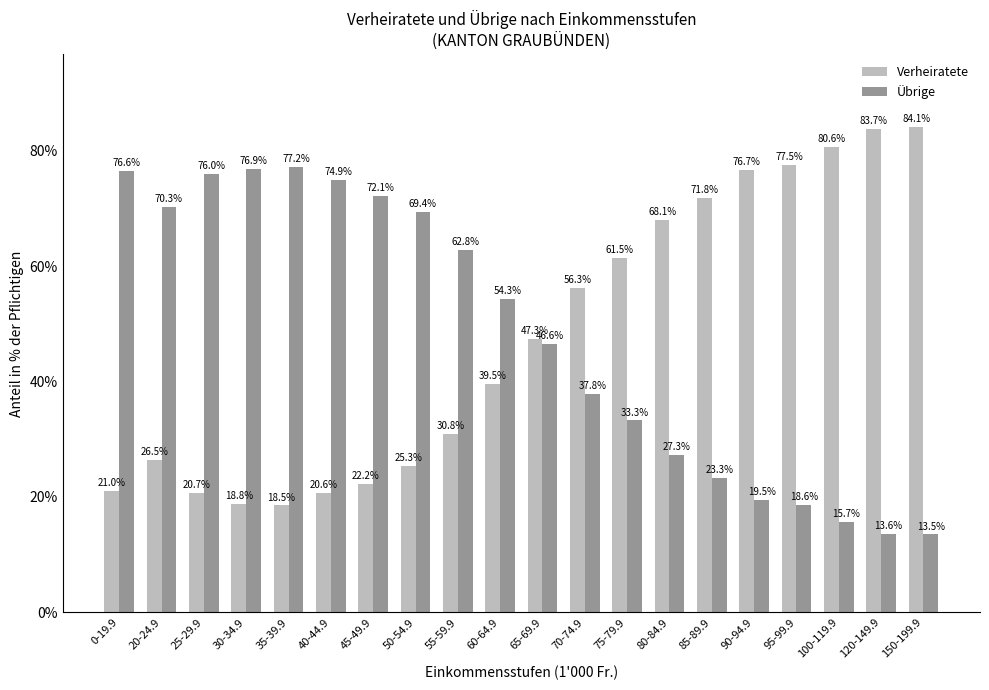

Rank the series by their average value, from highest to lowest.

Übrige, Verheiratete